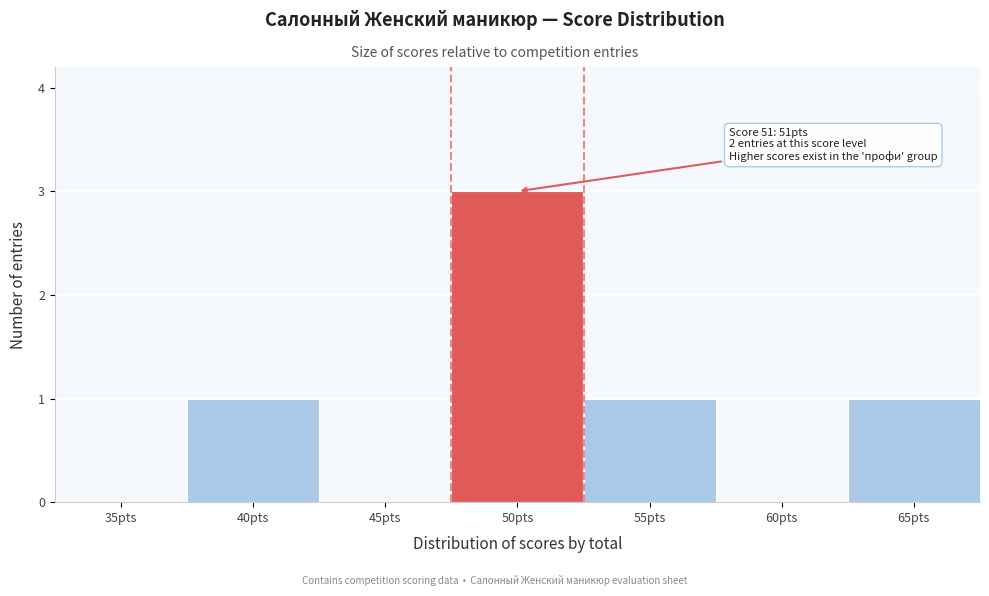

Reading right to left, list all the values displayed in this chart.

65pts=1	60pts=0	55pts=1	50pts=3	45pts=0	40pts=1	35pts=0